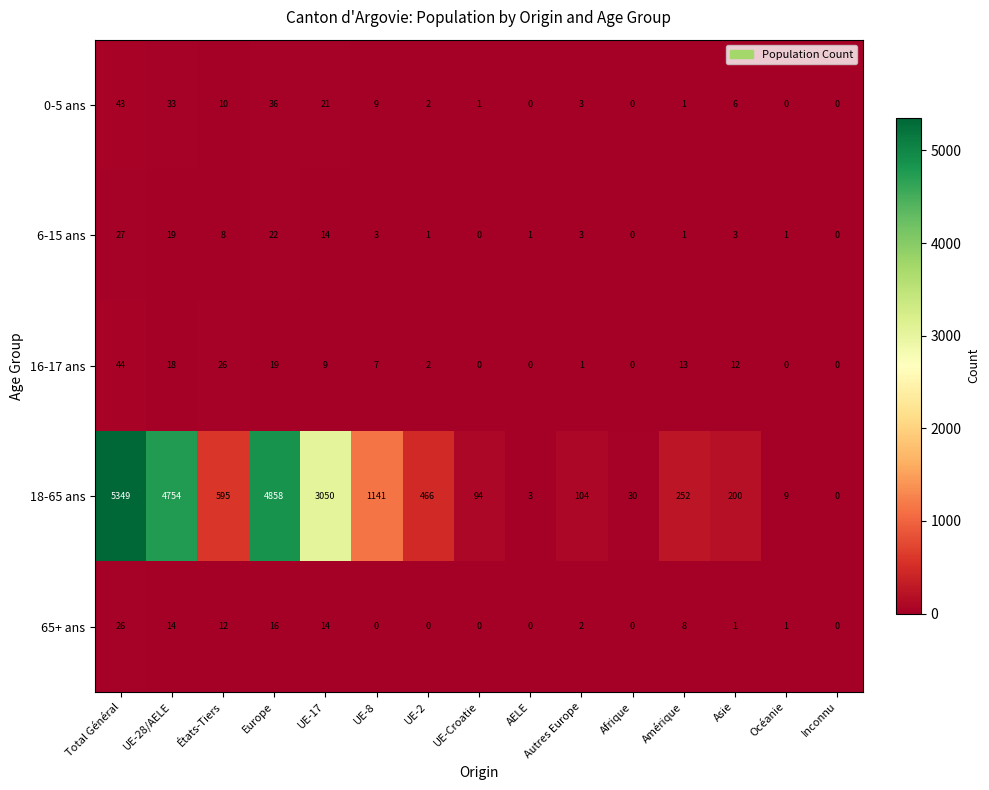

Which series changed the most between Europe and UE-17?

18-65 ans